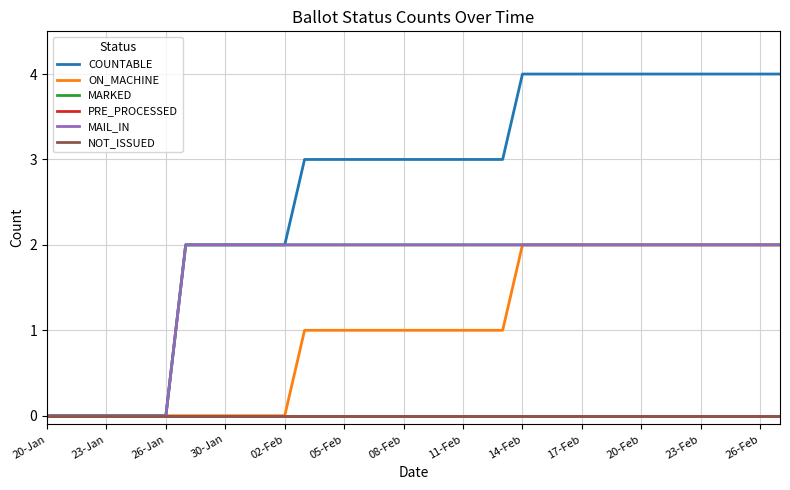

What is the maximum value shown in the chart?

4